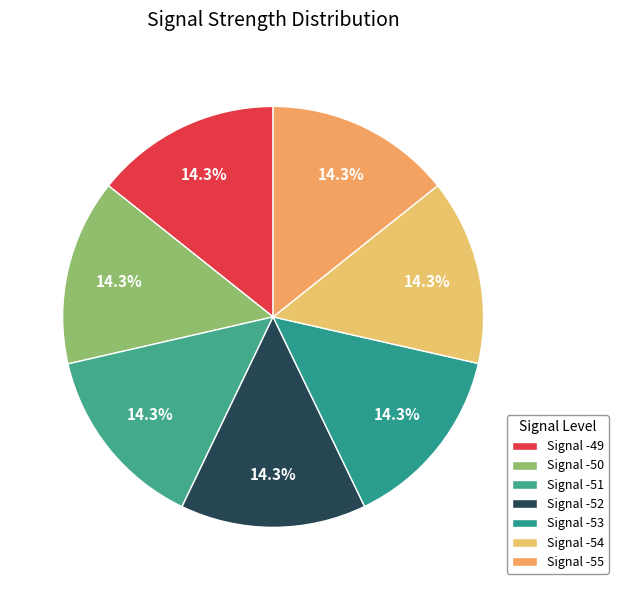

What is the total percentage of Signal -54 and Signal -53?

28.6%